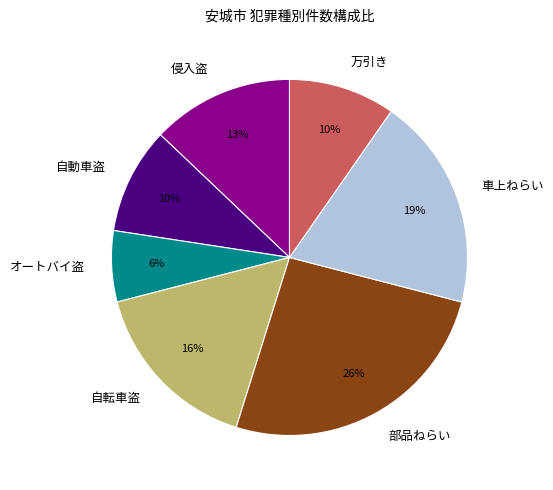

Is there any slice that represents more than half of the pie?

No